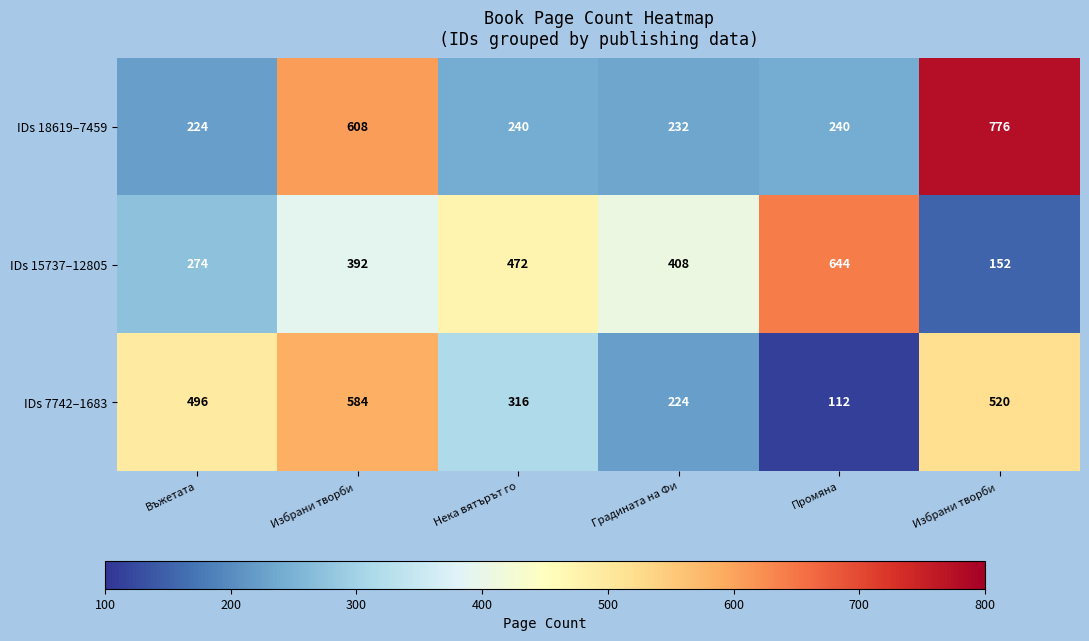

Reading left to right, transcribe all the data shown in this chart.

IDs 18619–7459: Въжетата=224	Избрани творби =608	Нека вятърът го=240	Градината на Фи=232	Промяна=240	Избрани творби =776
IDs 15737–12805: Въжетата=274	Избрани творби =392	Нека вятърът го=472	Градината на Фи=408	Промяна=644	Избрани творби =152
IDs 7742–1683: Въжетата=496	Избрани творби =584	Нека вятърът го=316	Градината на Фи=224	Промяна=112	Избрани творби =520